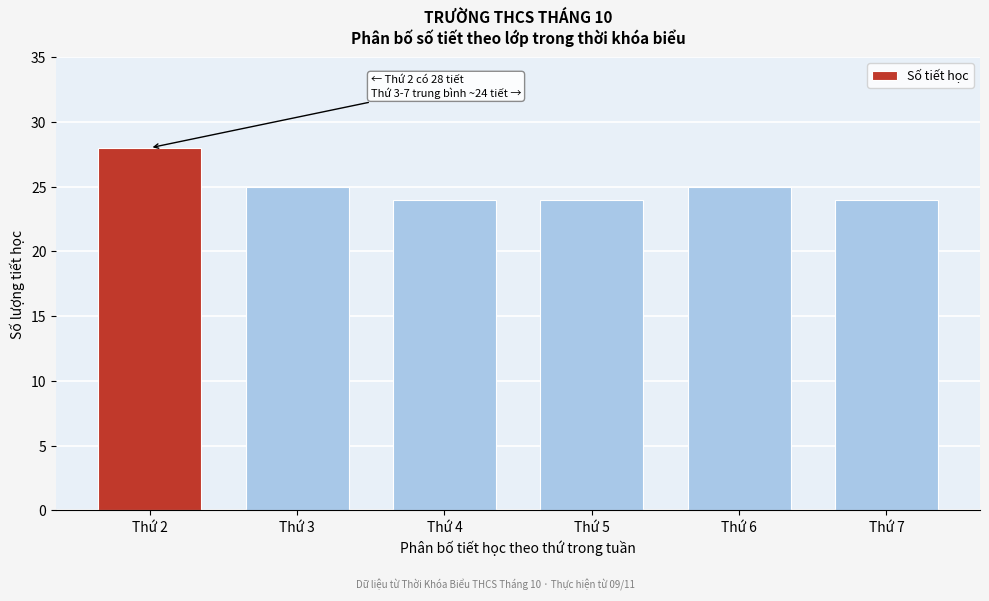

Reading left to right, list all the values displayed in this chart.

Thứ 2=28	Thứ 3=25	Thứ 4=24	Thứ 5=24	Thứ 6=25	Thứ 7=24